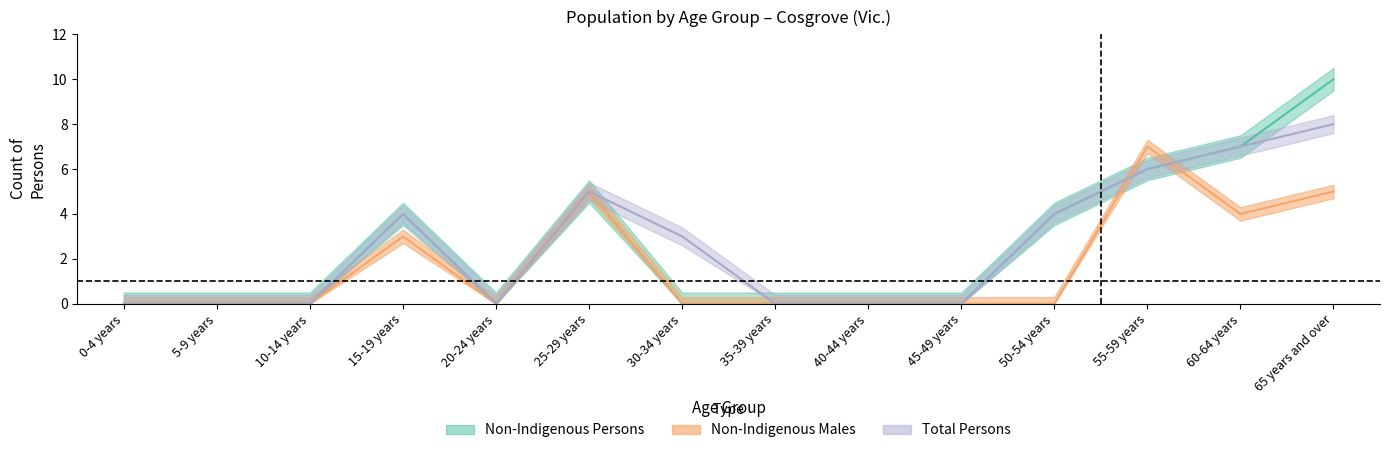

In Non-Indigenous Persons, how many points are higher than both neighbors (excluding endpoints)?

2